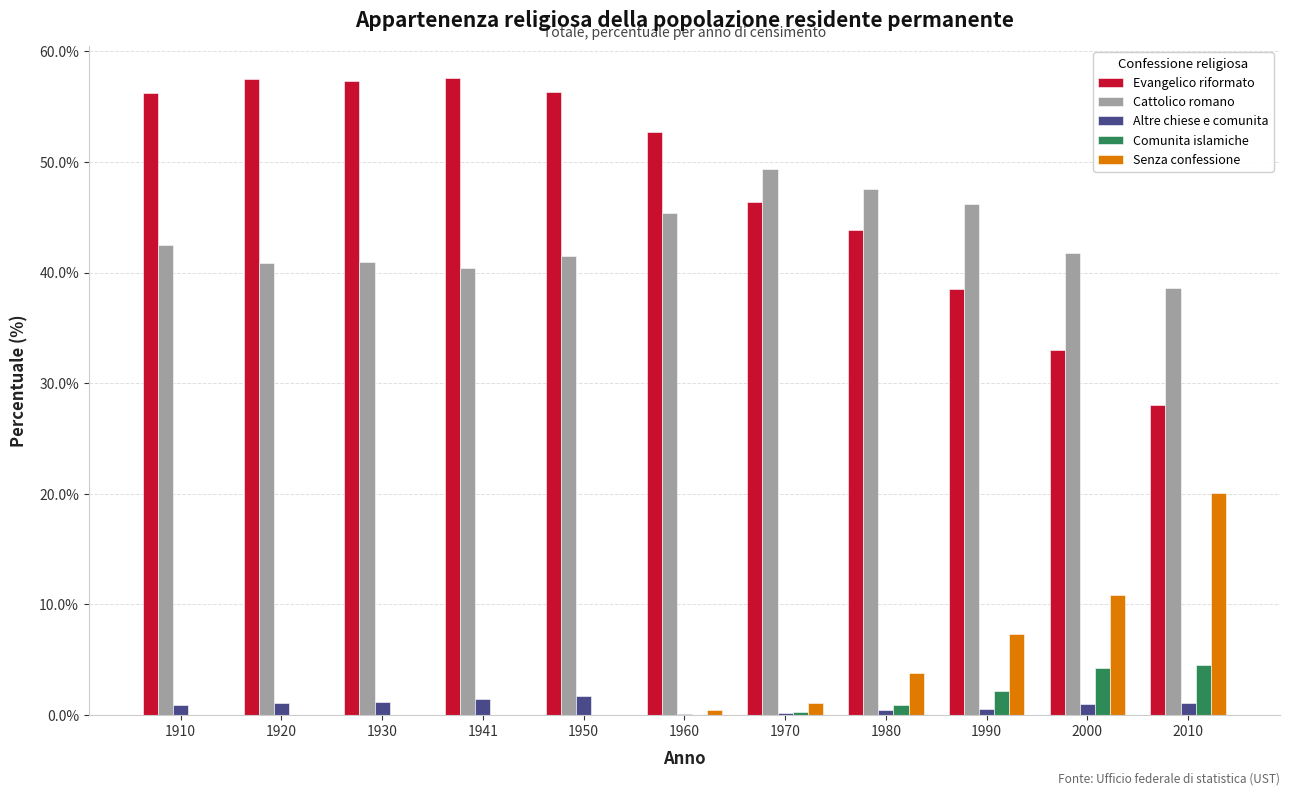

What is the spread (max minus min) of values at 2010?

37.5